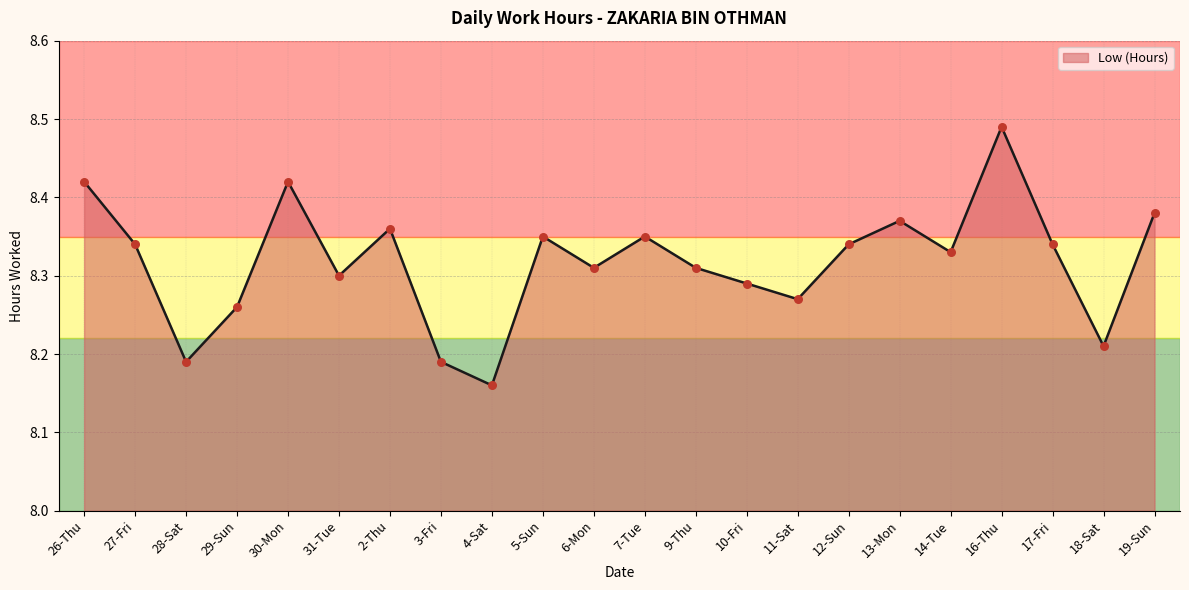

What is the change in value from 2-Thu to 3-Fri?

-0.2